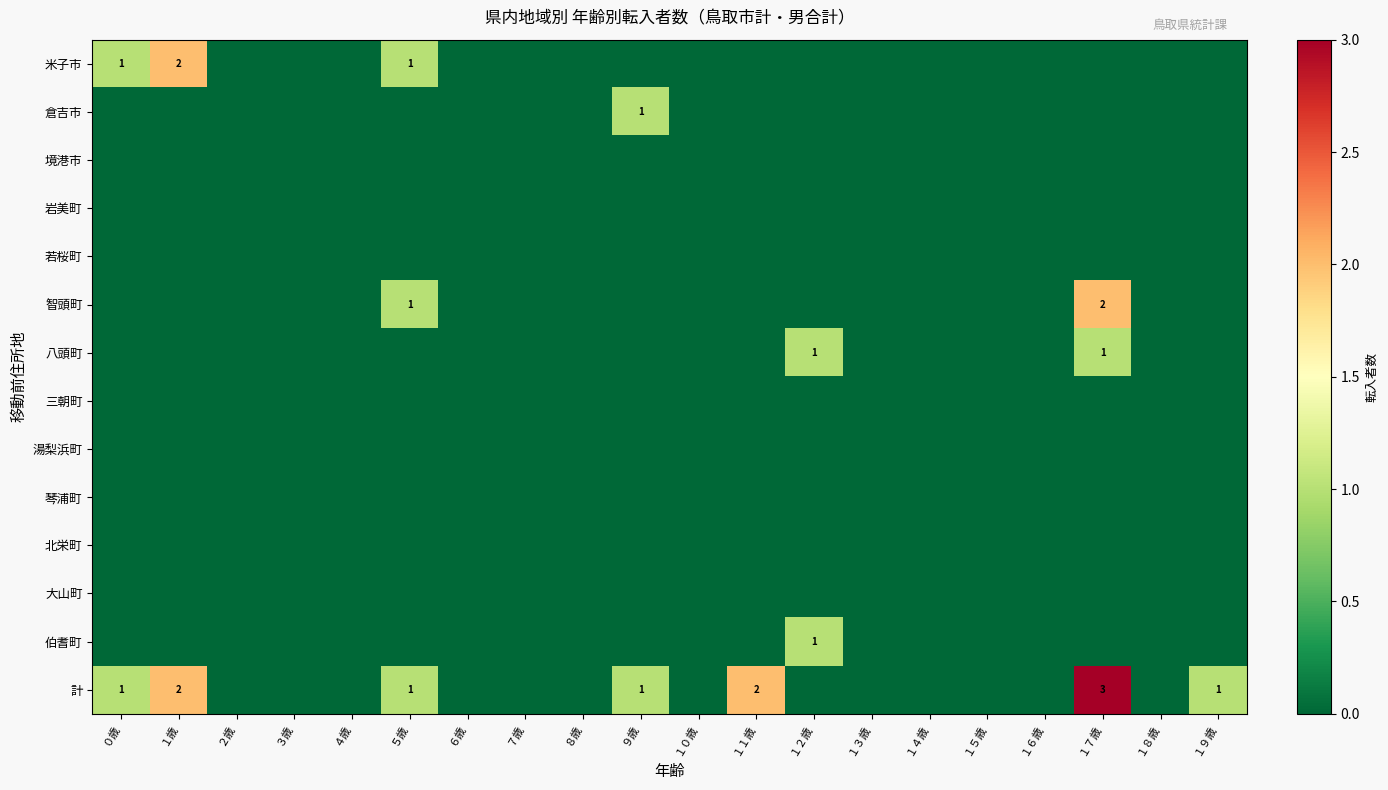

What is the difference between the maximum and second lowest values in the 伯耆町 series?

1